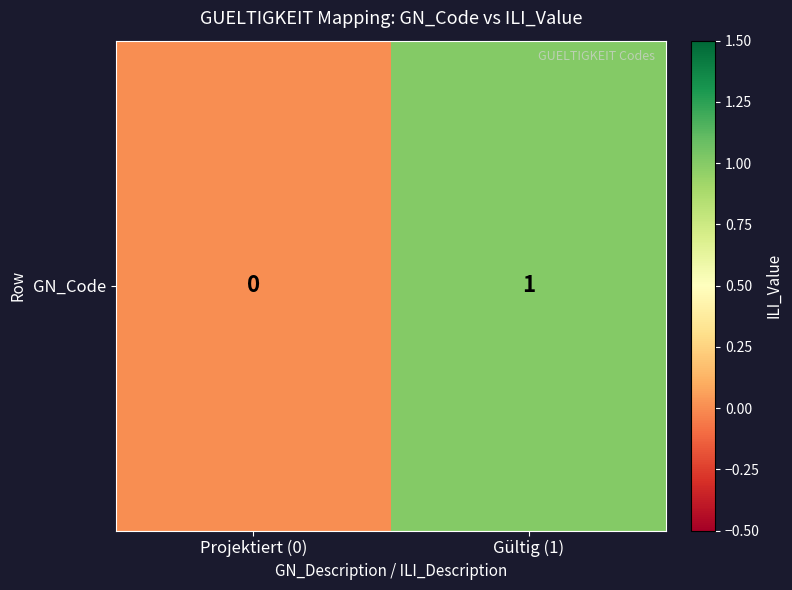

Reading left to right, what are all the values shown in this chart?

Projektiert (0)=0	Gültig (1)=1